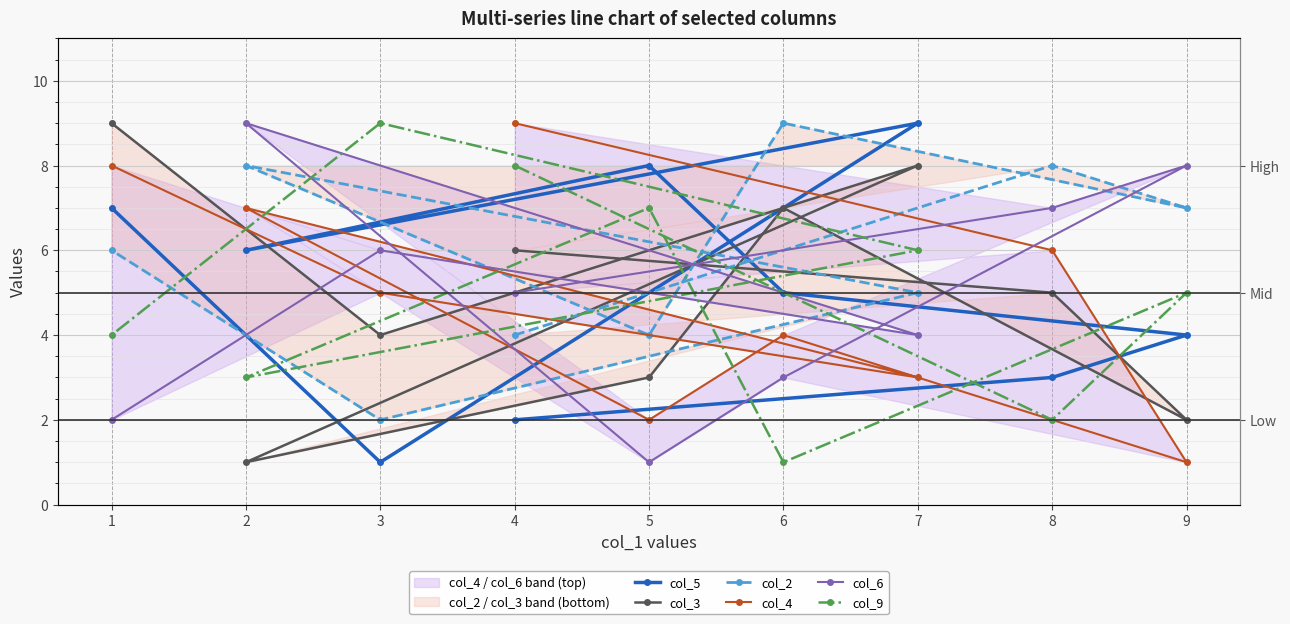

List the labels in order of col_4 value, largest first.

4, 1, 2, 8, 3, 6, 7, 5, 9